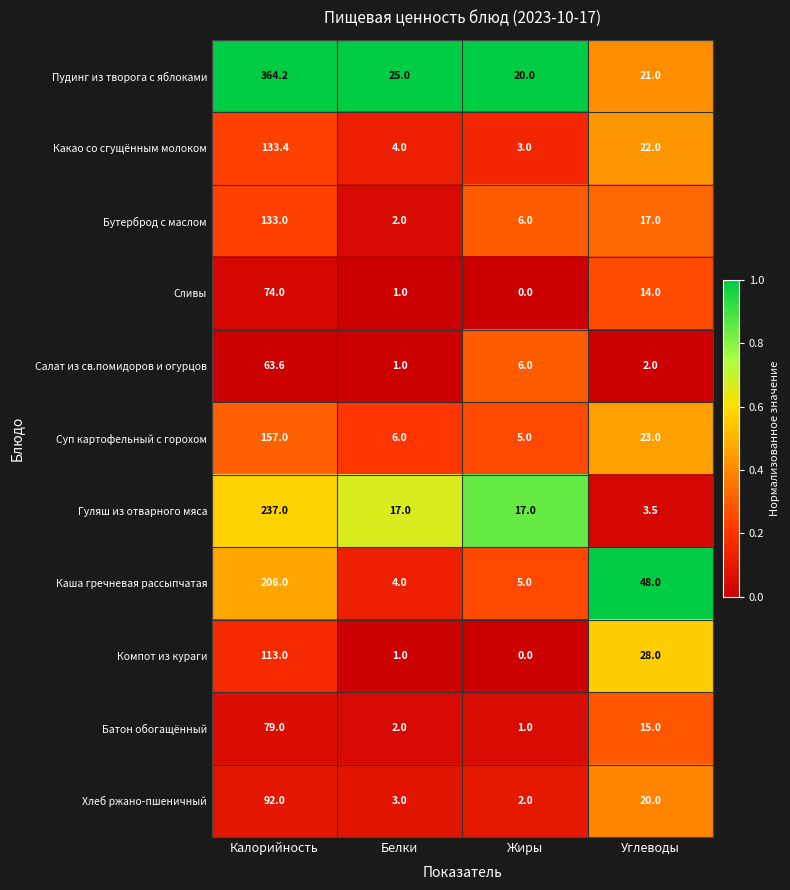

The Суп картофельный с горохом series shows 157.0 at Калорийность. True or false?

True